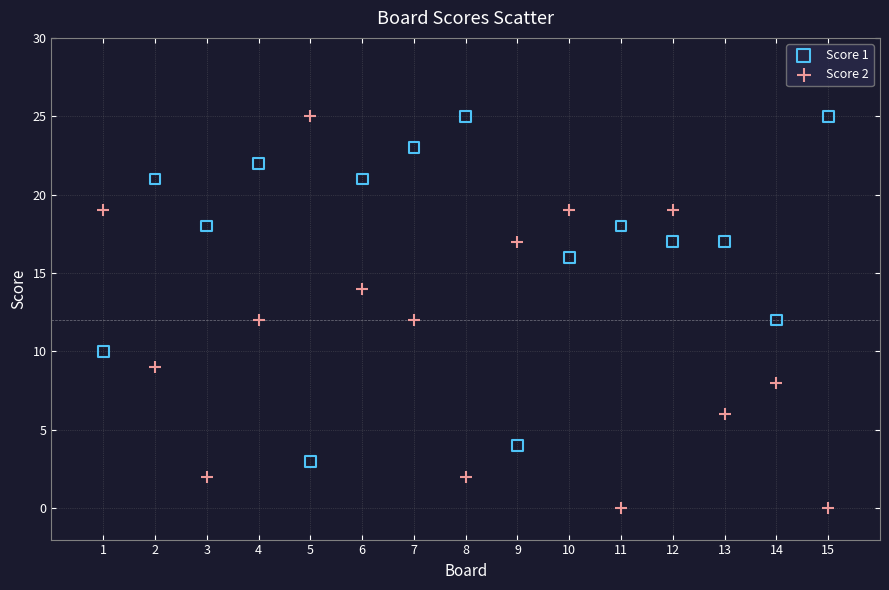

Which series contains the lowest Y value?

Score 2